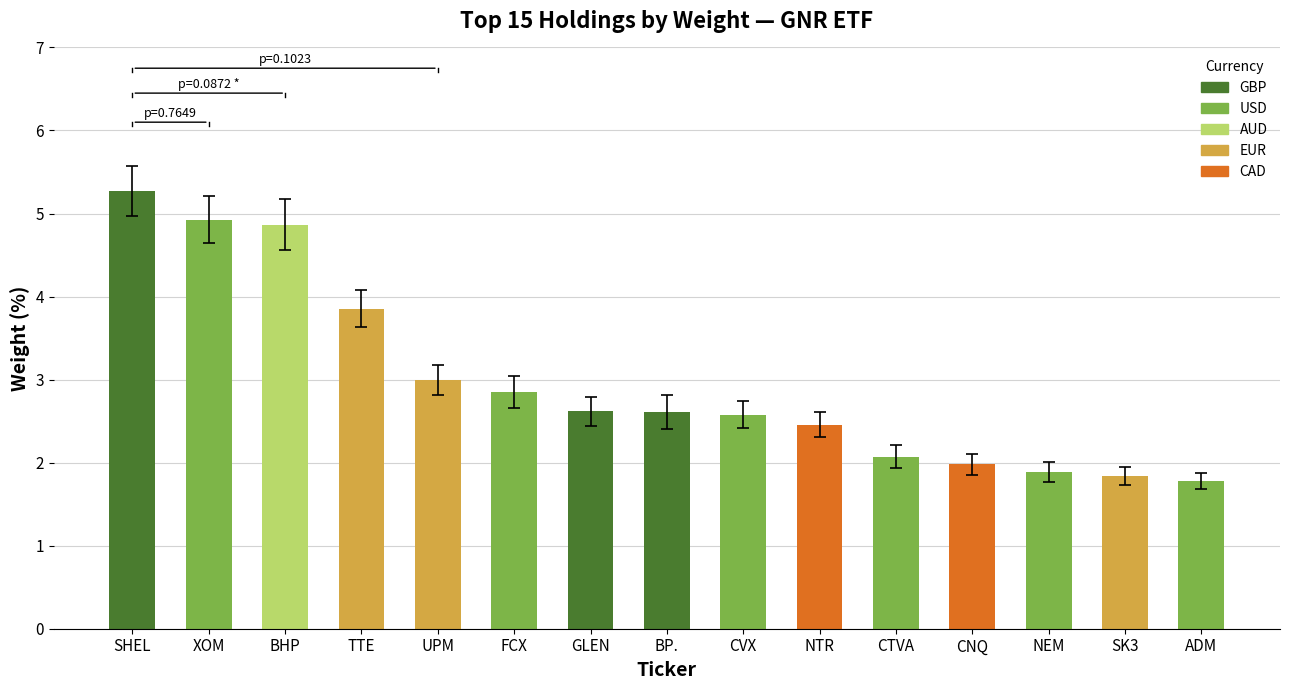

Which label corresponds to the smallest value in the chart?

ADM